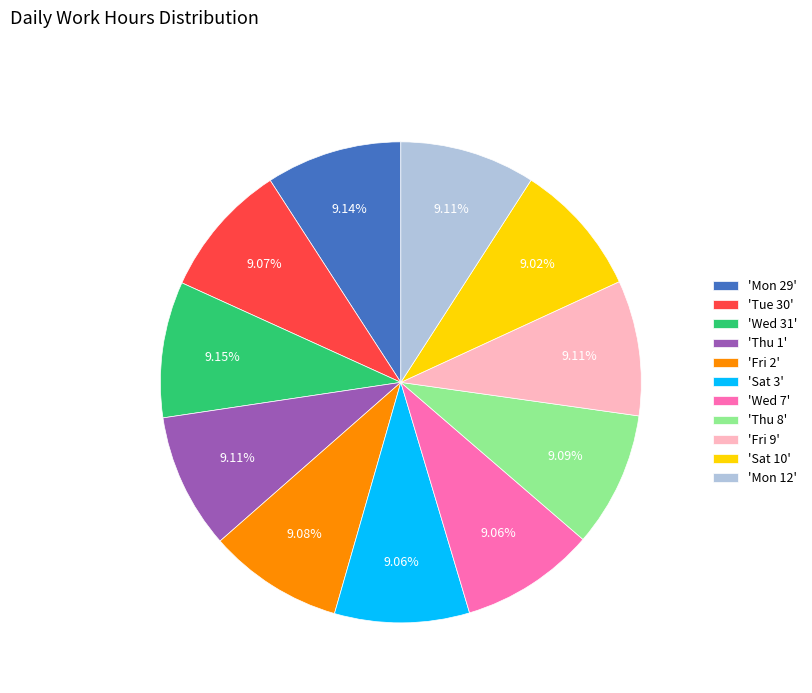

Is the sum of 'Thu 8' and 'Fri 9' greater than half?

No